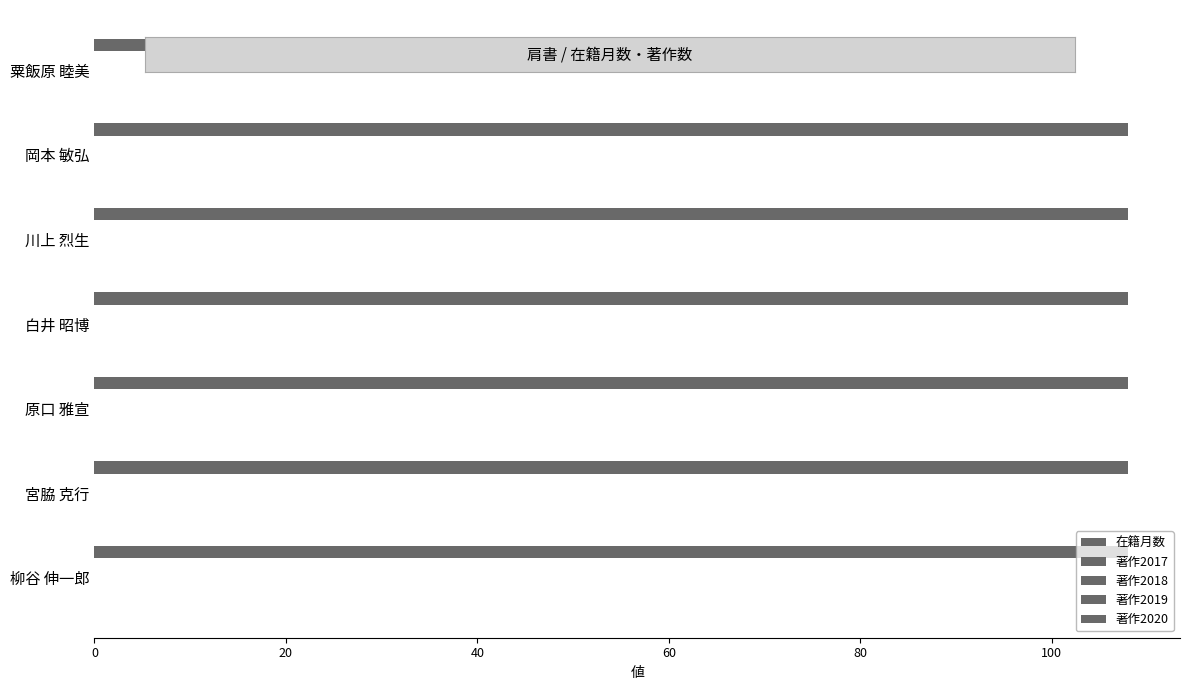

What is the minimum value shown in the chart?

96